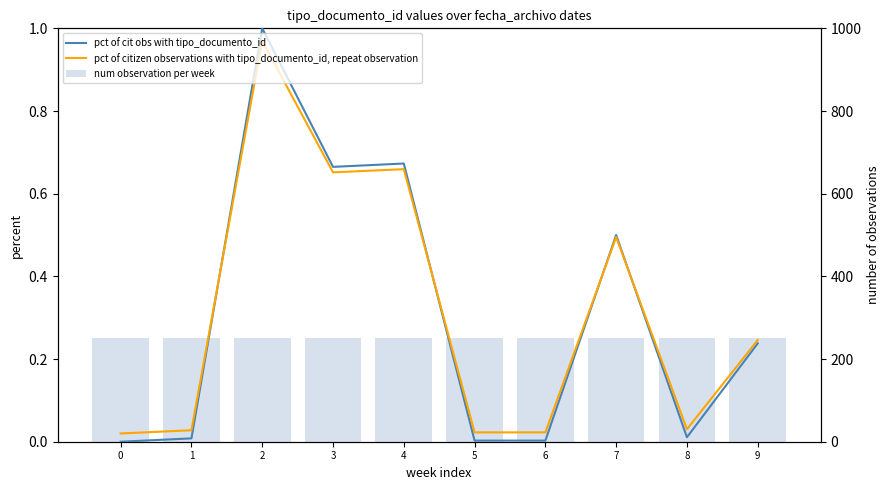

Count the number of data series in this chart.

3